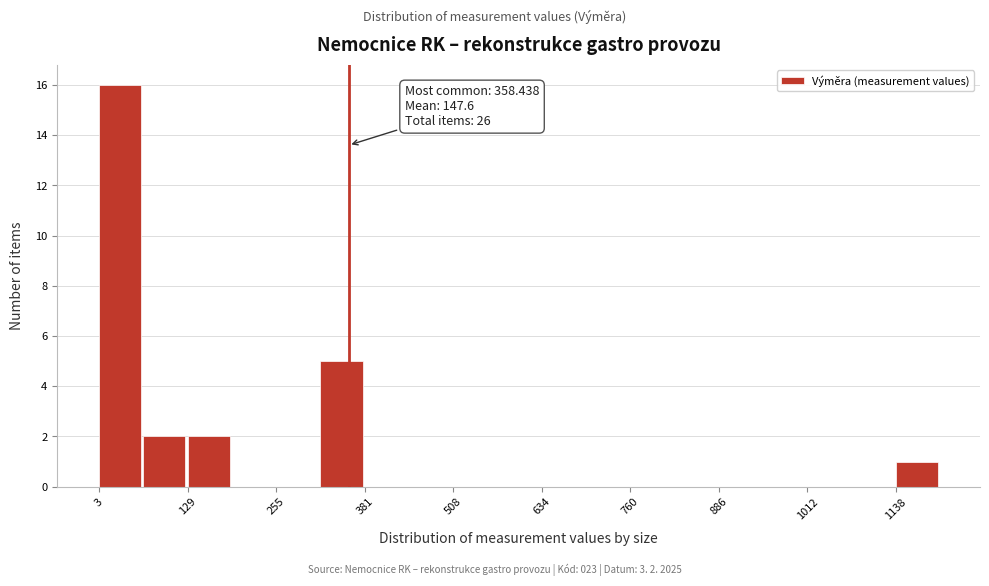

Read against the x-axis, roughly where is the centre of the tallest bar?

40